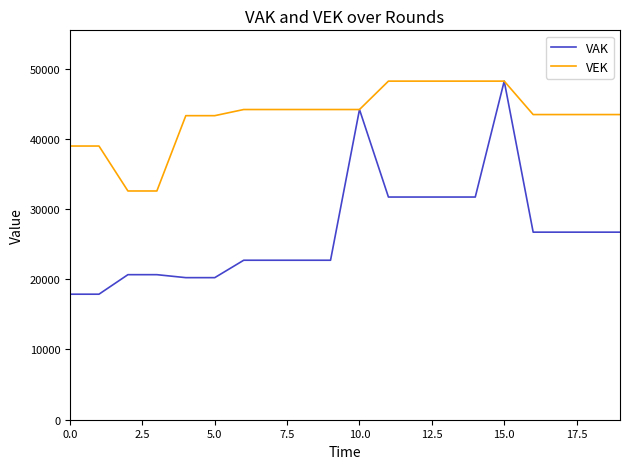

What is the maximum value for VEK?

48218